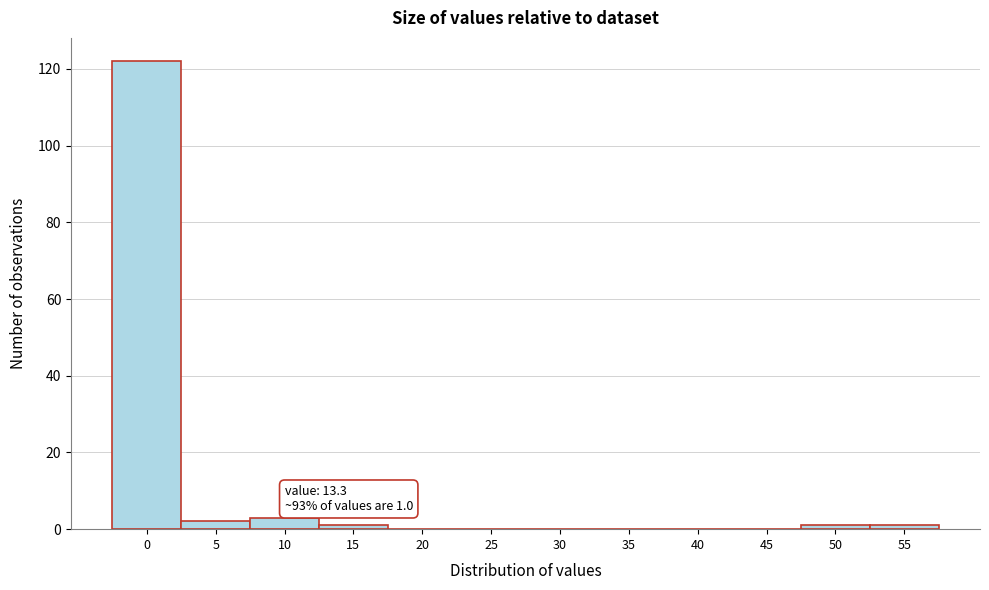

Reading right to left, what are all the values shown in this chart?

55=1	50=1	45=0	40=0	35=0	30=0	25=0	20=0	15=1	10=3	5=2	0=122